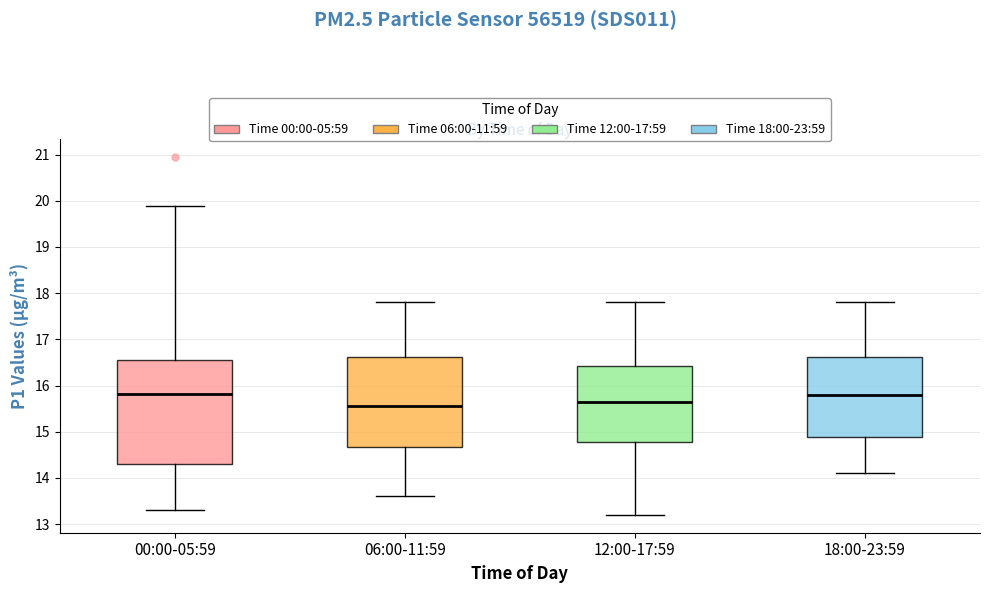

Where does the upper whisker of the box for 06:00-11:59 end on the y-axis? The values are not printed on the chart, so give them approximately, as read against the axis.

17.8